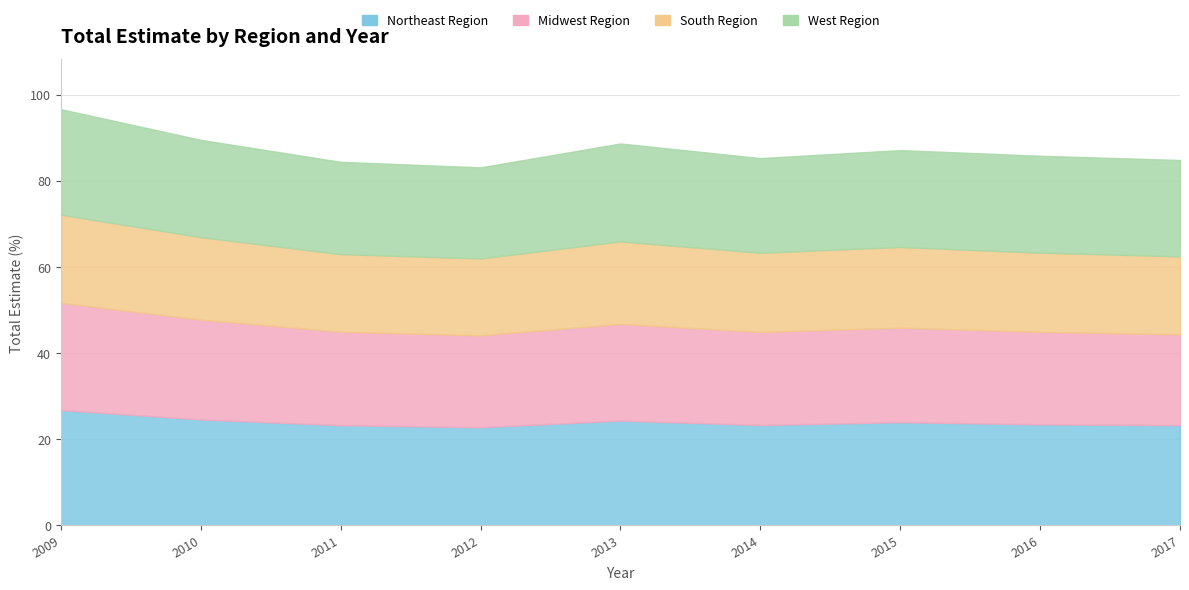

What are all the series names shown in the legend?

Northeast Region, Midwest Region, South Region, West Region